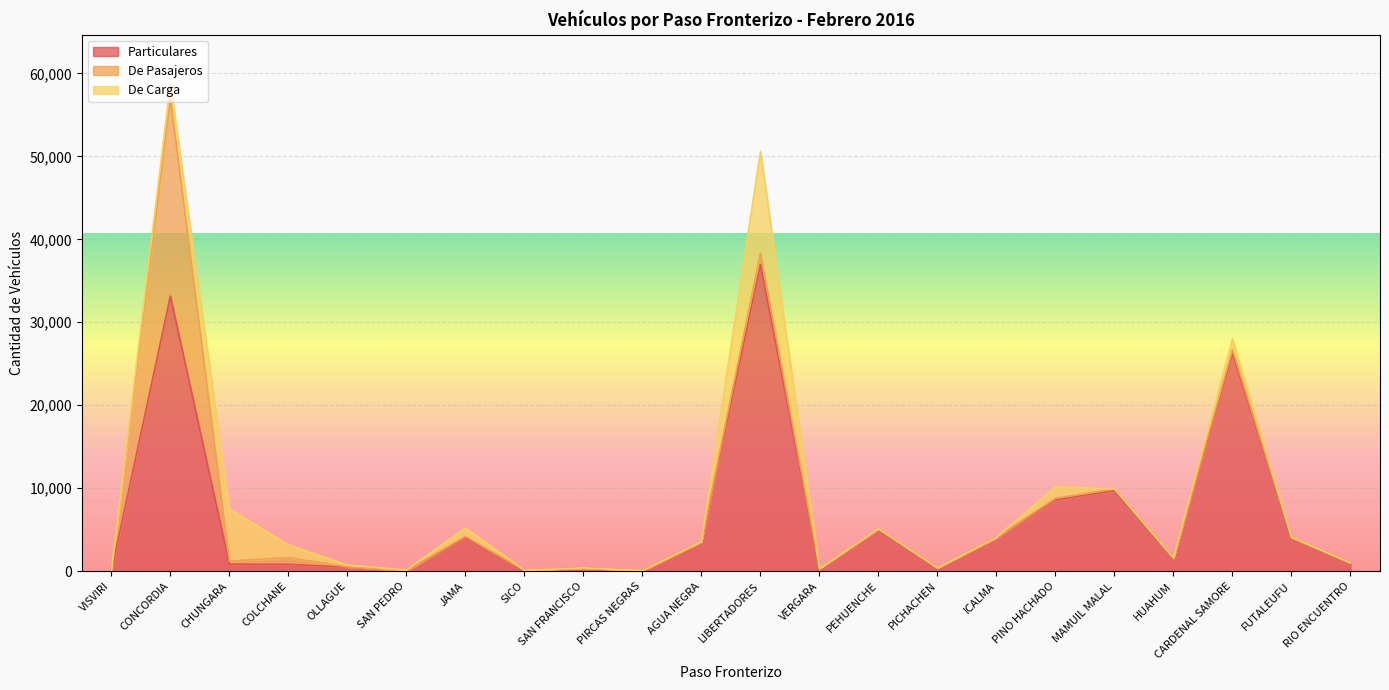

True or false: Particulares has a value of 851 at CHUNGARA.

True